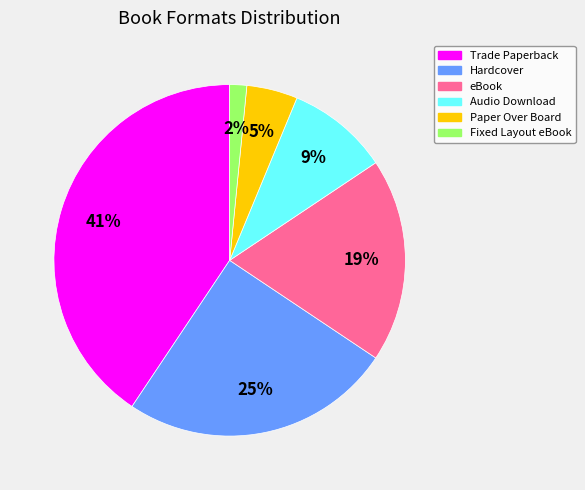

Rank the categories by value from highest to lowest.

Trade Paperback, Hardcover, eBook, Audio Download, Paper Over Board, Fixed Layout eBook